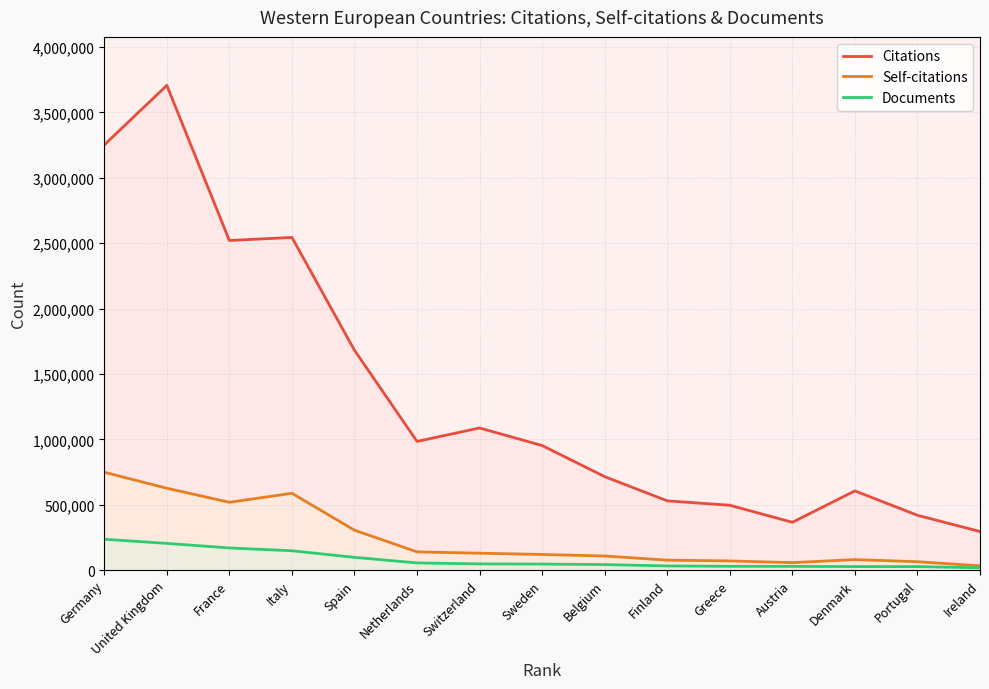

Reading left to right, what are all the values shown in this chart?

Citations: 3251723	3706957	2520580	2544005	1681218	983902	1086840	952530	714707	529486	495768	365536	605583	419163	294973
Self-citations: 748212	625920	518398	587318	305026	139155	129229	119621	107633	76094	69901	57148	80074	64104	32466
Documents: 235860	204266	169407	147760	97474	54906	47413	45970	42141	31710	29022	28402	26801	26674	17338